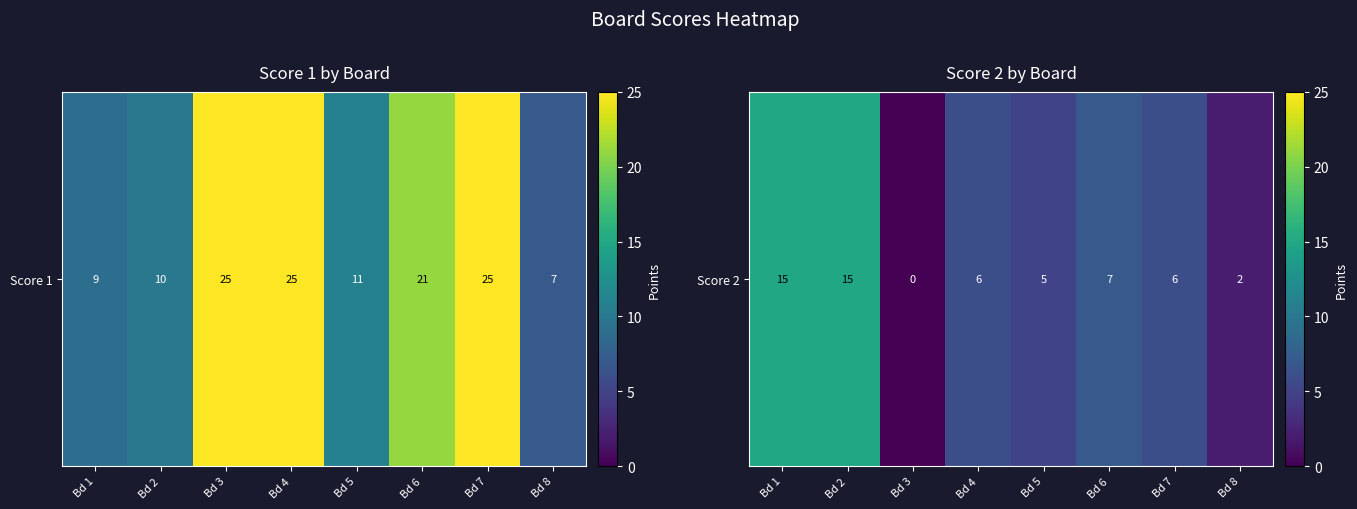

Is it true that the value at Bd 8 is 1?

False